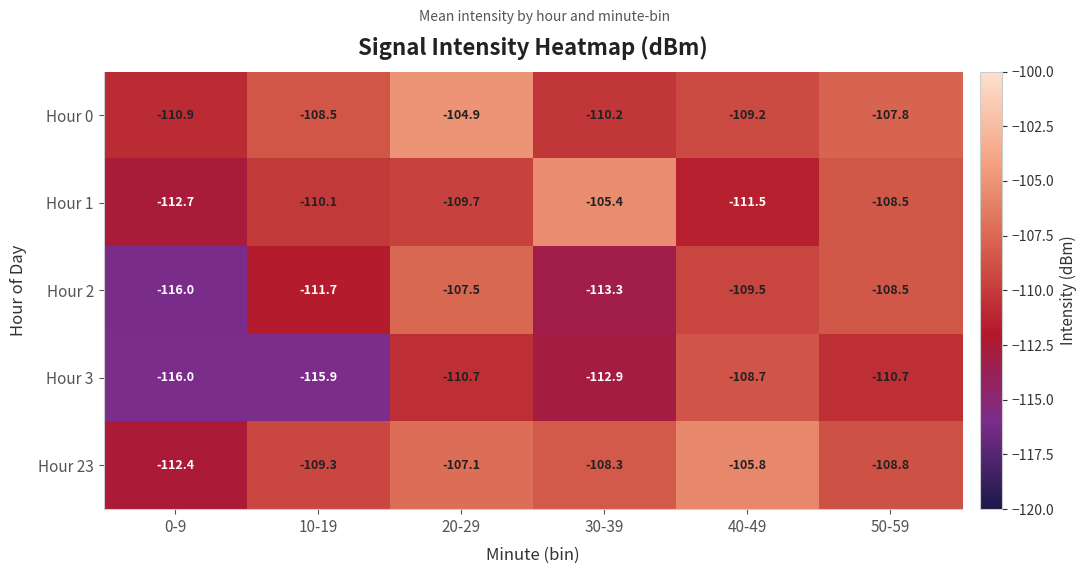

What is the maximum value shown in the chart?

-104.9